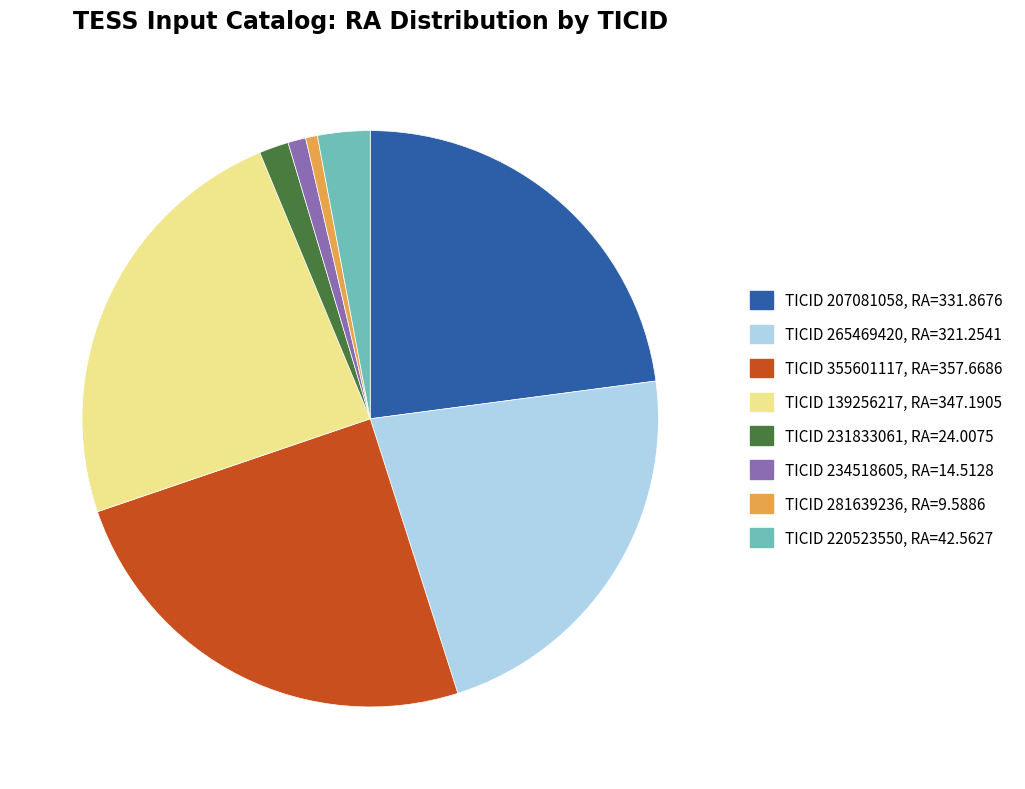

Does any single category account for the majority?

No